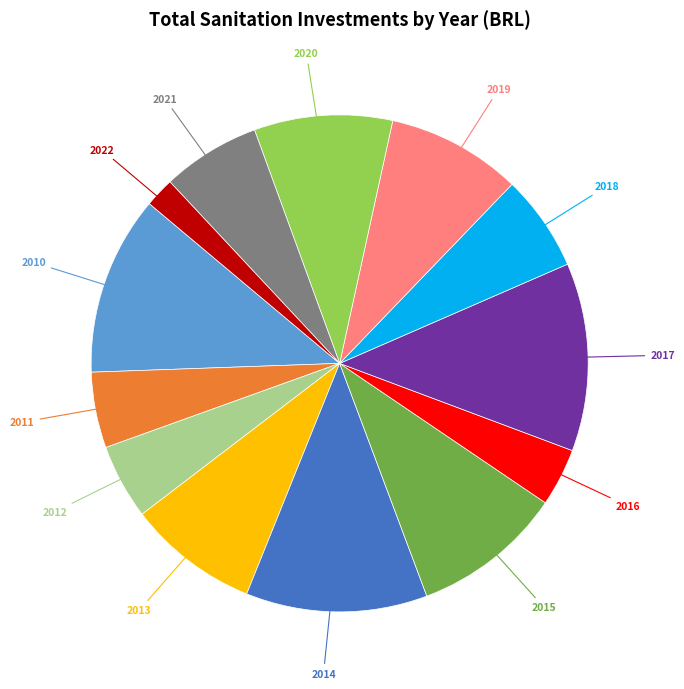

Count the number of slices in the pie.

13